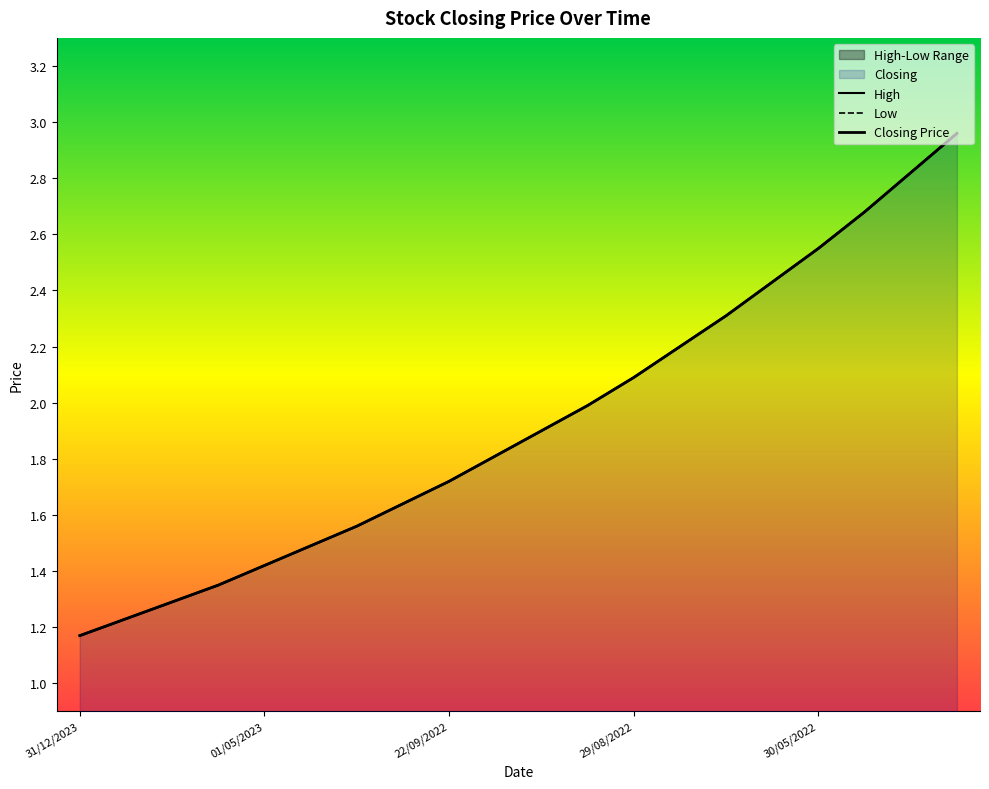

How many data points does each series have?

20